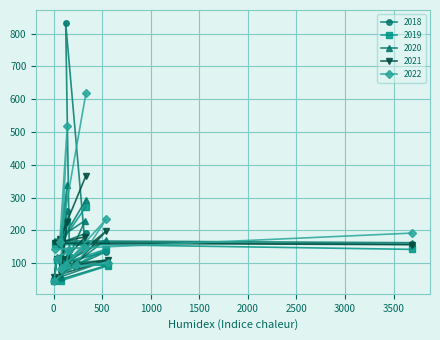

Where does the 2022 series first go above 140?

3691